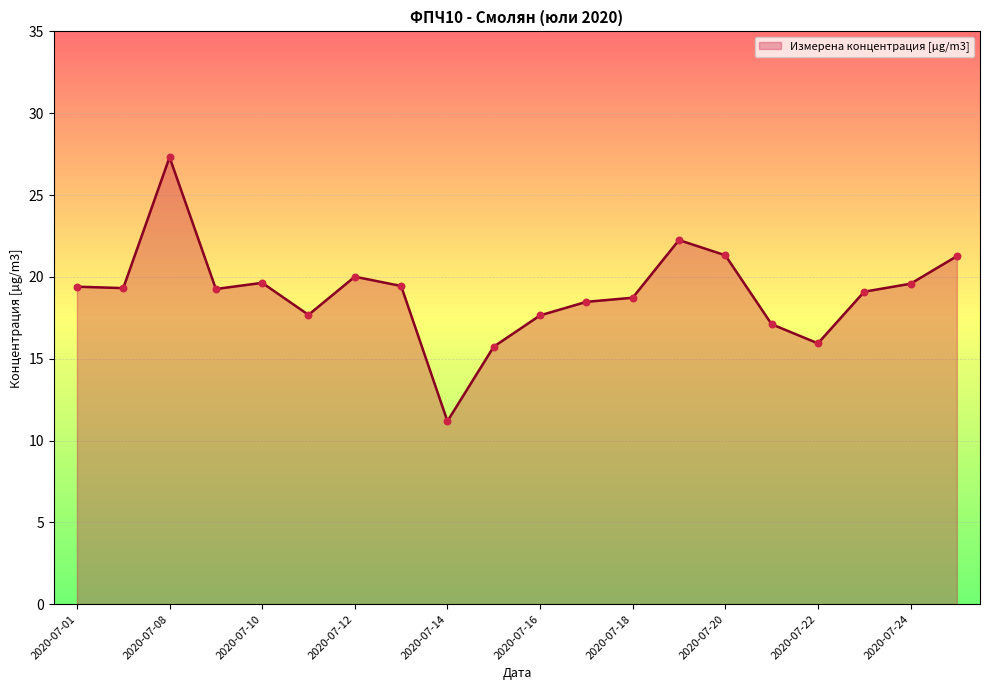

What is the minimum value shown in the chart?

11.2